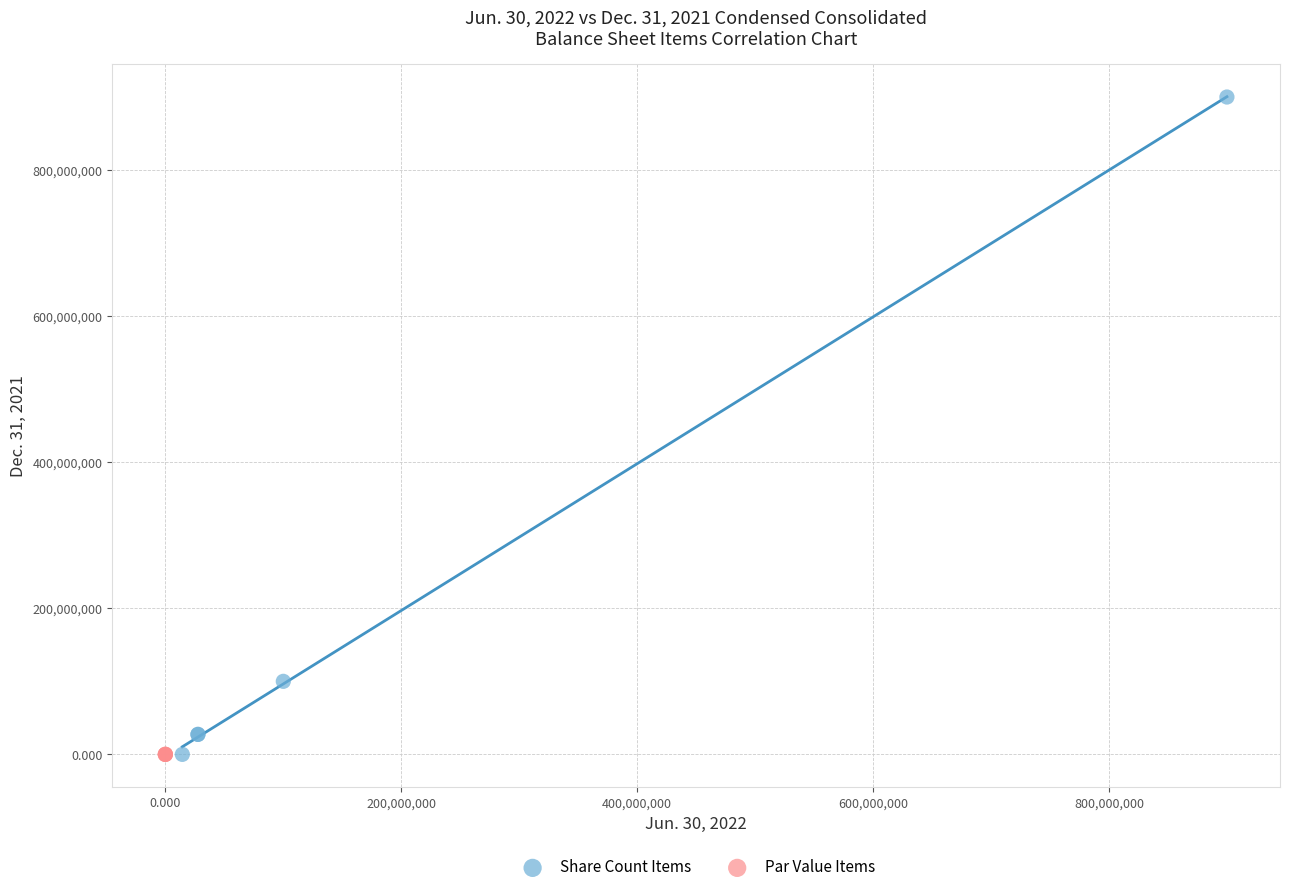

Which series reaches the maximum Y coordinate?

Share Count Items